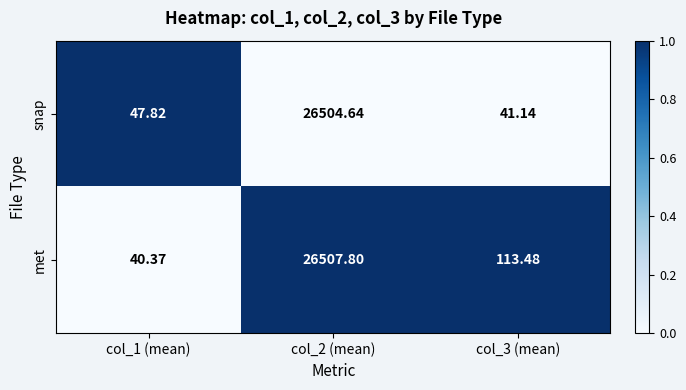

Is the value of snap at col_1 (mean) greater than the value of met at col_1 (mean)?

Yes